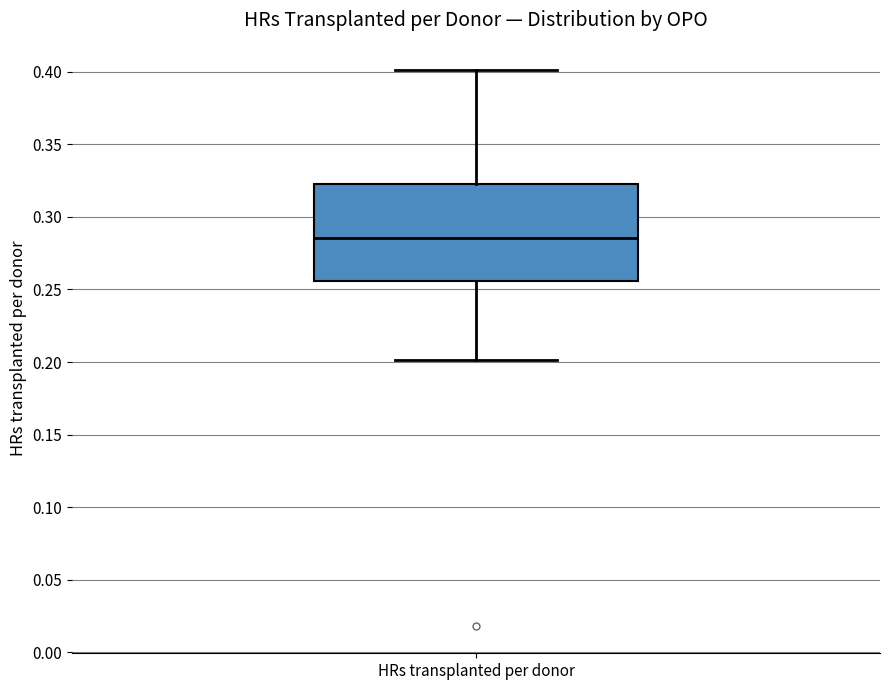

Read this box plot against the y-axis: the position of the median line, the range covered by the box, and the ends of both whiskers. The values are not printed on the chart, so give them approximately, as read against the axis.

median 0.285, box 0.255 to 0.320, whiskers 0.200 to 0.400